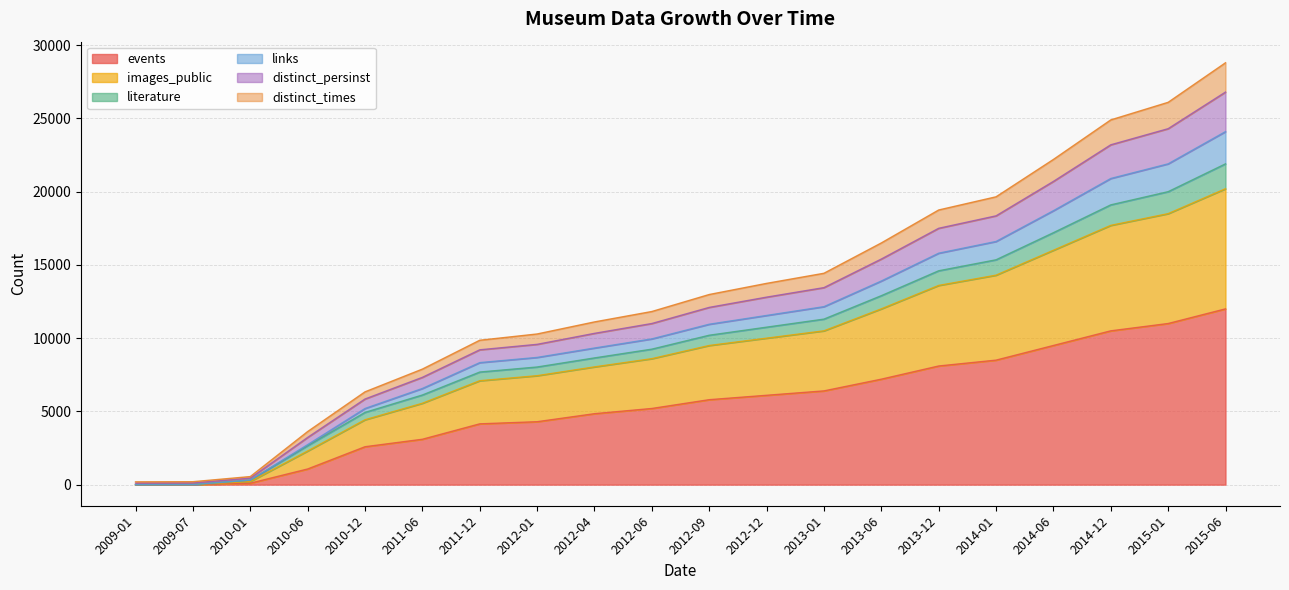

At which label does events reach its peak?

2015-06